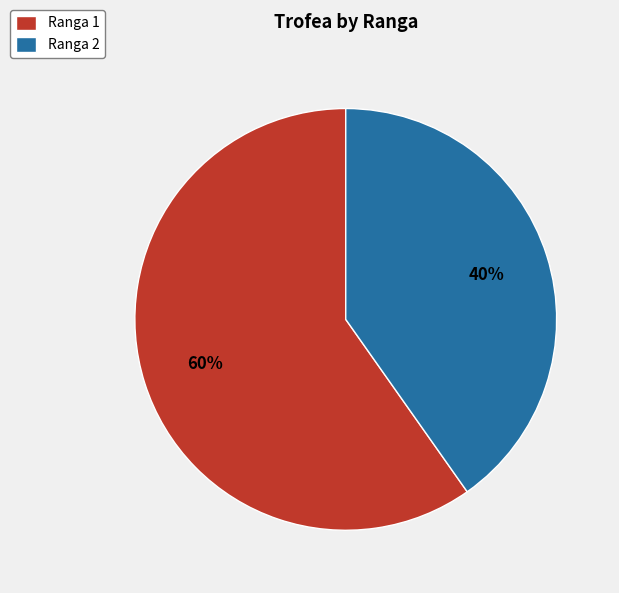

Which slice is the smallest?

Ranga 2